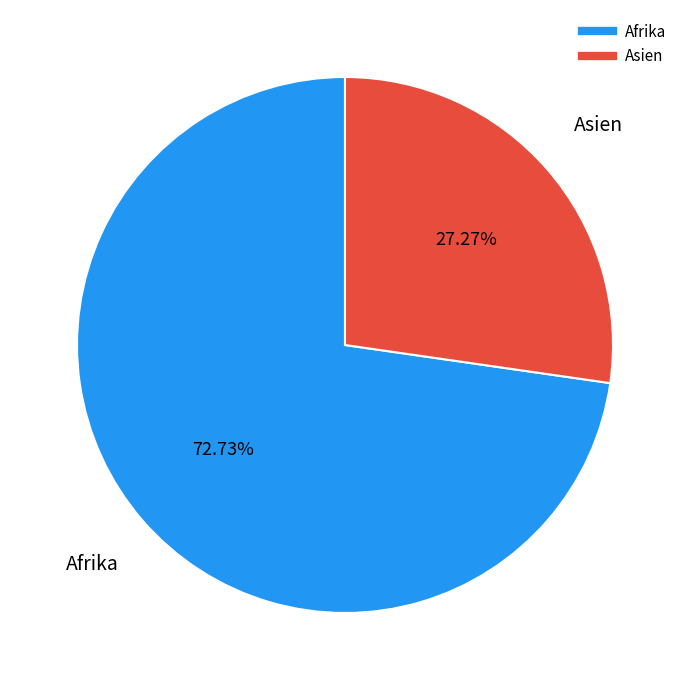

Is there any slice that represents more than half of the pie?

Yes